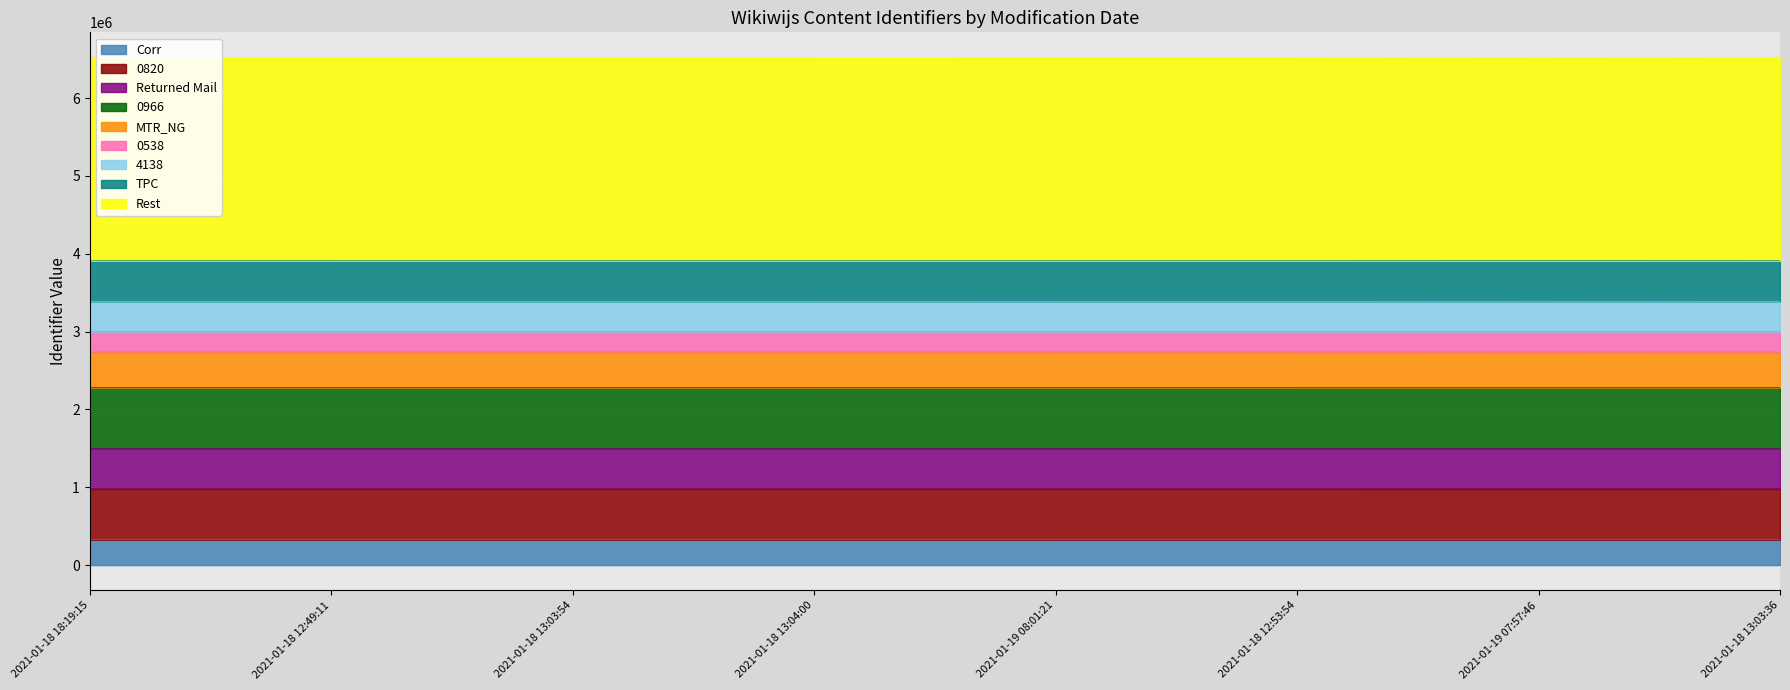

How many interior local peaks (higher than both neighbors) does the data have?

1